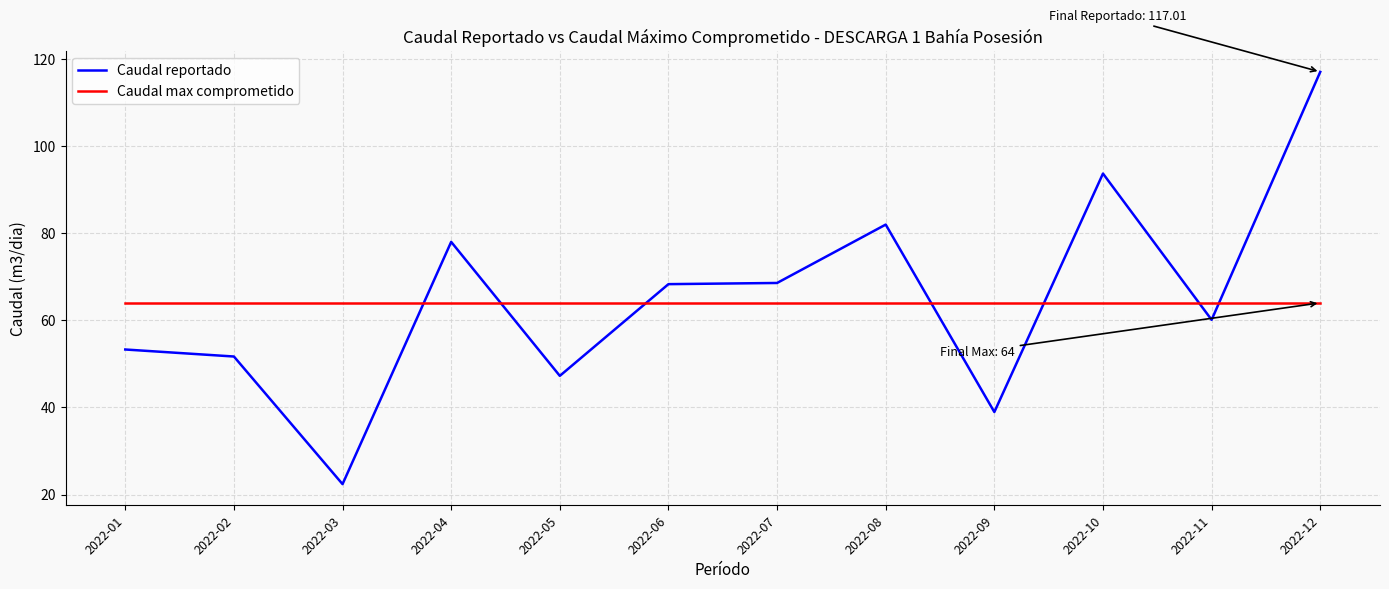

Which series changed the most between 2022-01 and 2022-09?

Caudal reportado